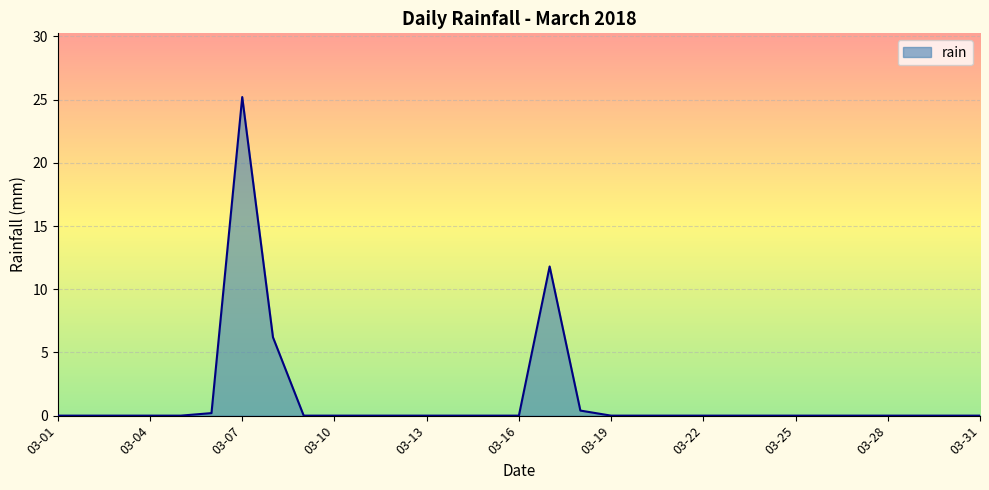

What is the maximum value shown in the chart?

25.2